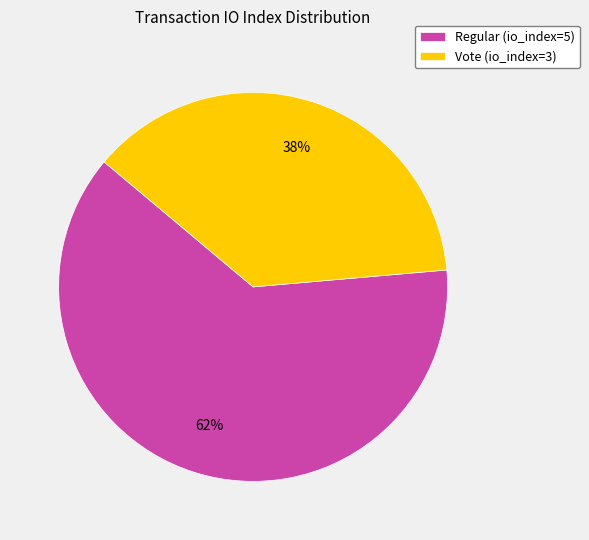

Does Regular (io_index=5) represent more than half of the total?

Yes